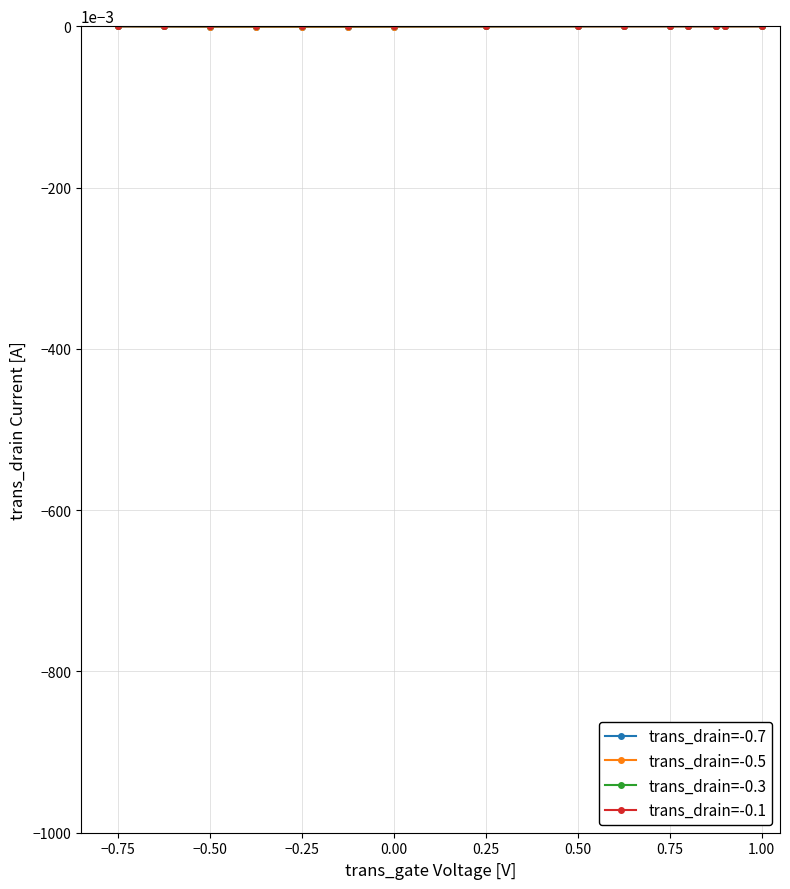

List the series in order of their overall mean, lowest first.

trans_drain=-0.7, trans_drain=-0.5, trans_drain=-0.3, trans_drain=-0.1